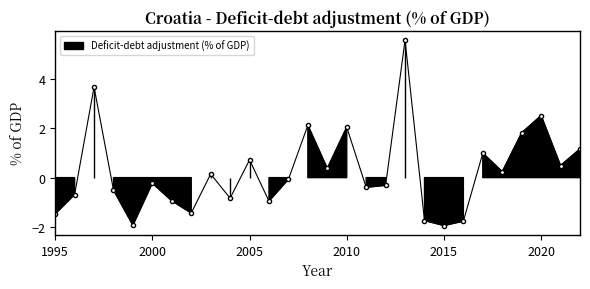

What is the difference between the values at 2020 and 2005?

1.8